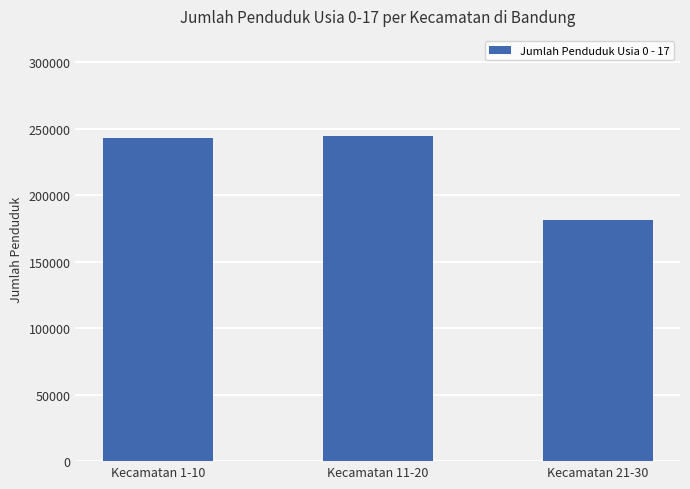

Approximately how many times larger is the value at Kecamatan 1-10 compared to Kecamatan 11-20?

1.0